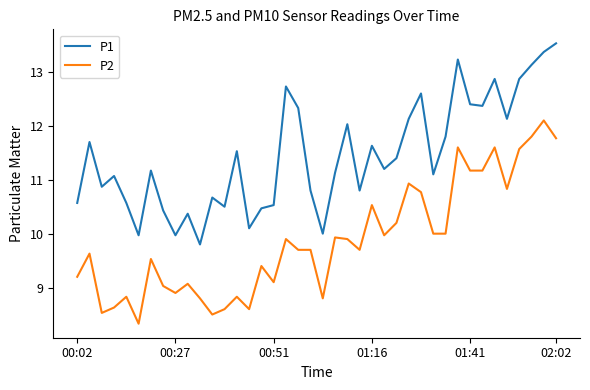

Does the chart display data point markers on the line(s)?

No